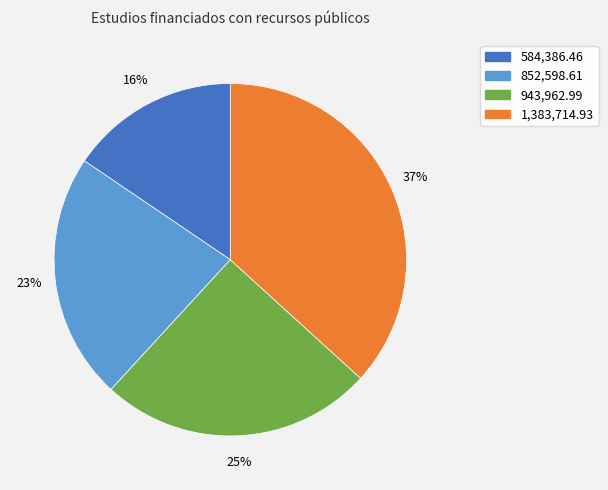

Is there a majority slice in this chart?

No